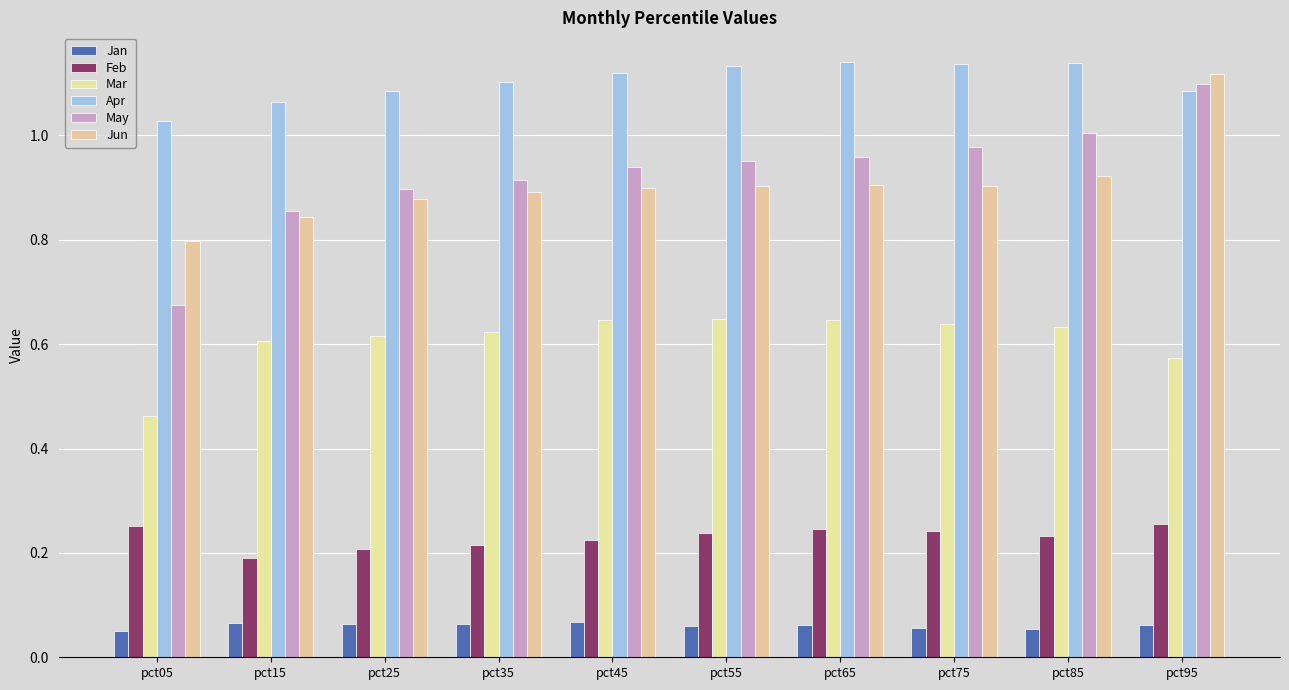

What is the difference between the maximum and second lowest values in the Mar series?

0.1